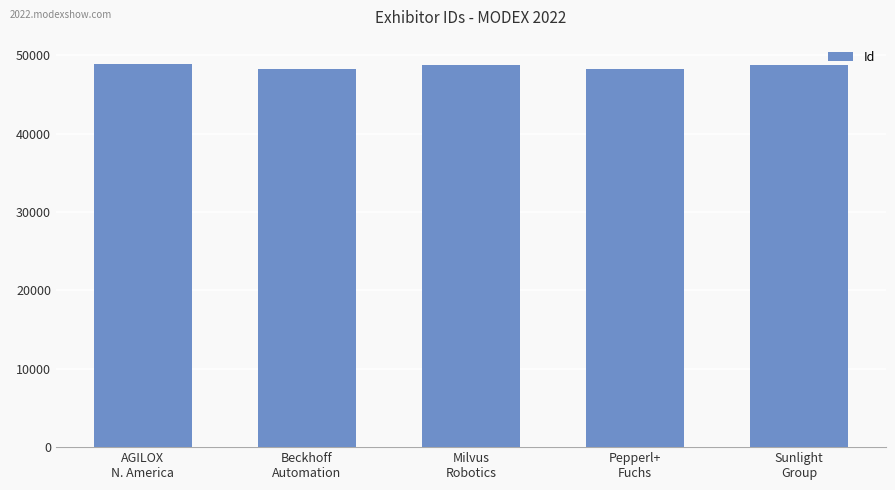

How many data points are less than 48758?

2